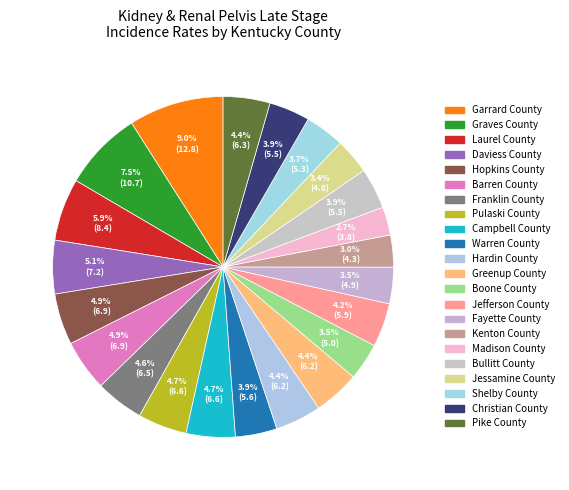

Rank the categories by value from lowest to highest.

Madison County, Kenton County, Jessamine County, Fayette County, Boone County, Shelby County, Bullitt County, Christian County, Warren County, Jefferson County, Hardin County, Greenup County, Pike County, Franklin County, Pulaski County, Campbell County, Hopkins County, Barren County, Daviess County, Laurel County, Graves County, Garrard County